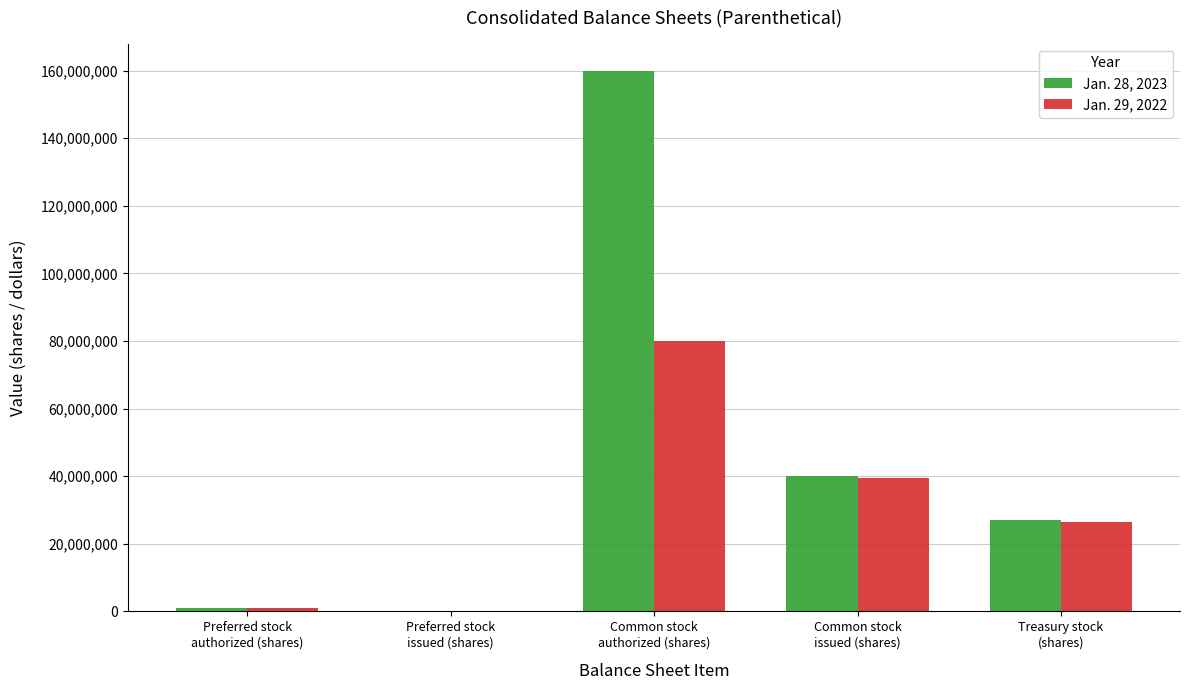

What is the difference between the Jan. 29, 2022 values at Treasury stock
(shares) and Common stock
authorized (shares)?

53682053